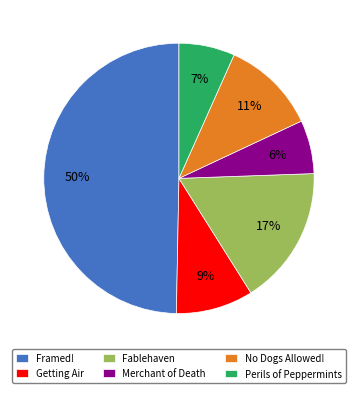

Approximately how many times larger is the value at Fablehaven compared to Framed!?

0.3